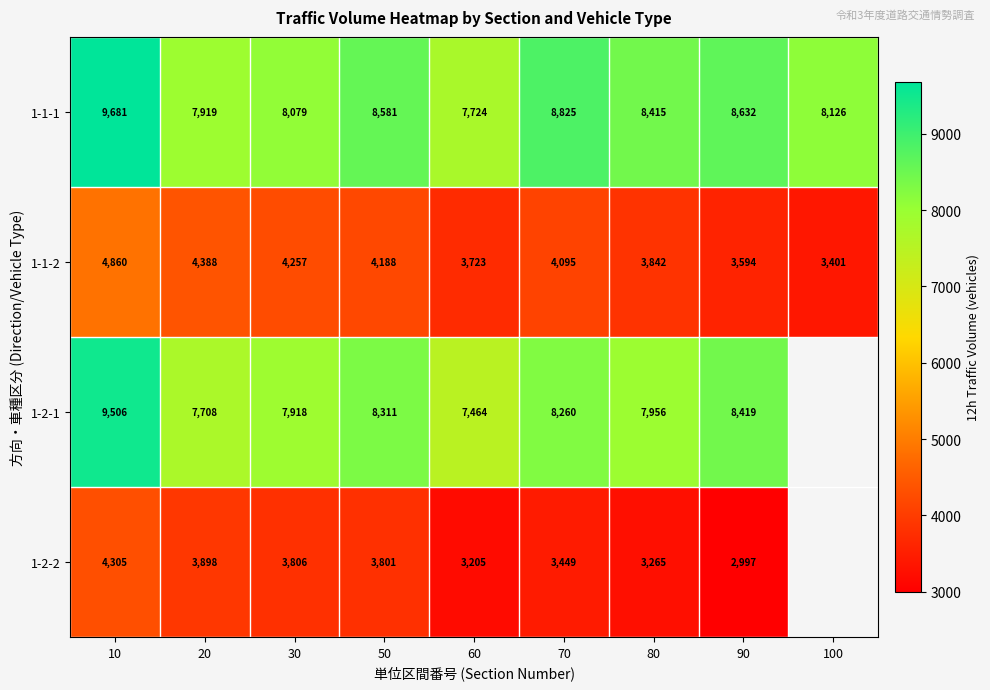

True or false: 1-2-1 has a value of 3822.8 at 10.

False